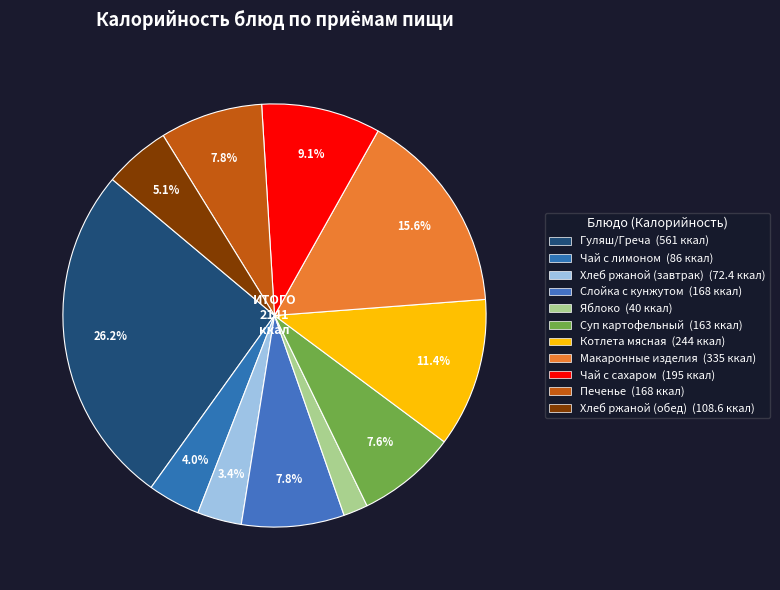

To the nearest percent, what percentage of the pie is Чай с сахаром?

9%